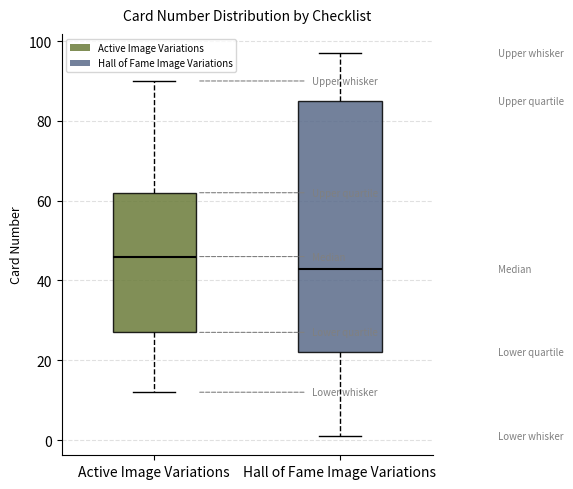

Where does the upper whisker of the box for Active Image Variations end on the y-axis? The values are not printed on the chart, so give them approximately, as read against the axis.

90